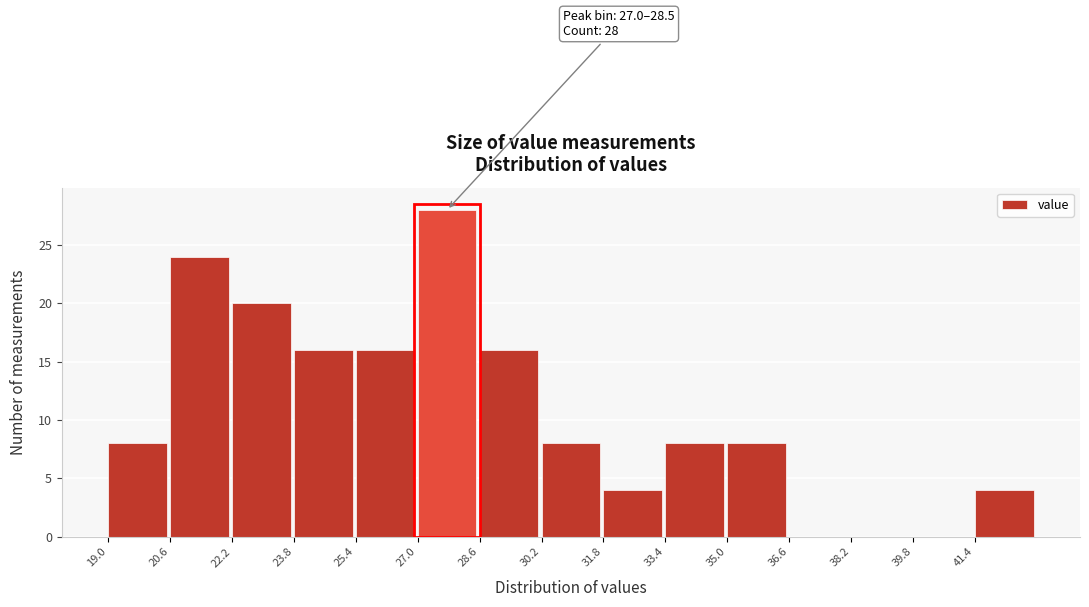

Which range on the x-axis has the tallest bar?

27.0 to 28.6